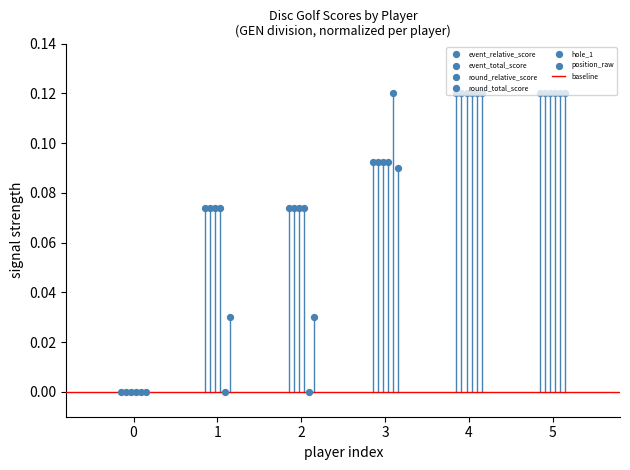

Which series contains the lowest Y value?

event_relative_score